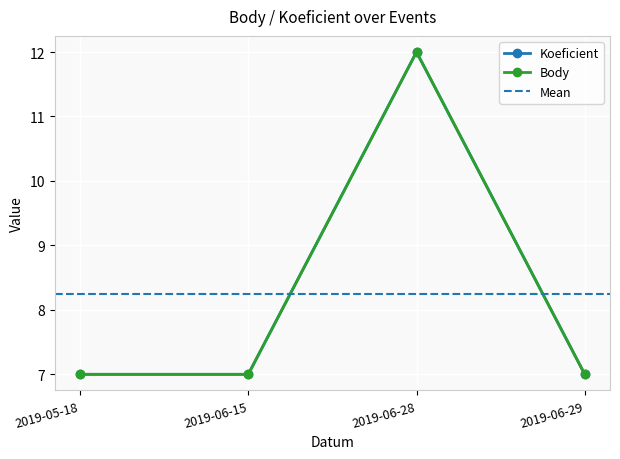

Between 2019-06-29 and 2019-06-28, which is larger?

2019-06-28